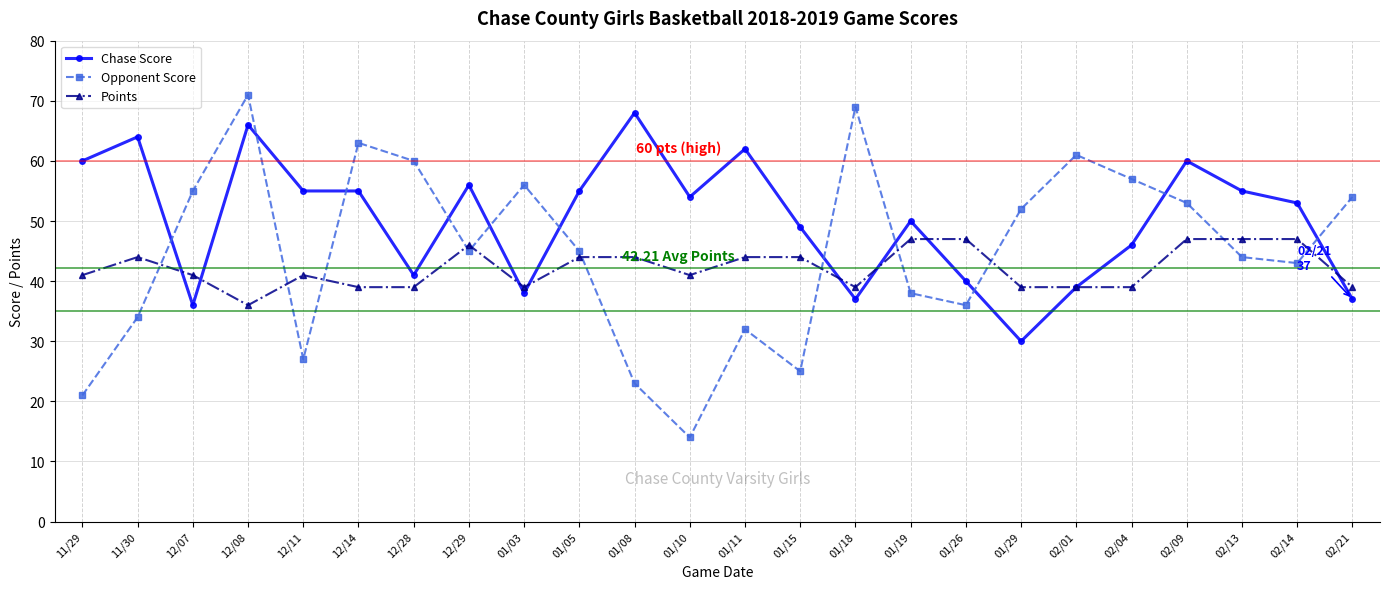

List the series in order of their overall mean, lowest first.

Points, Opponent Score, Chase Score